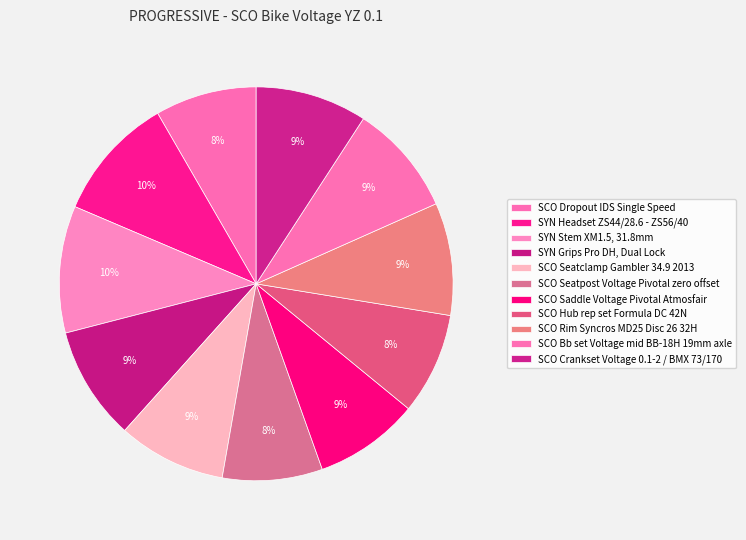

Combined, do SCO Crankset Voltage 0.1-2 / BMX 73/170 and SCO Seatclamp Gambler 34.9 2013 account for over 50%?

No